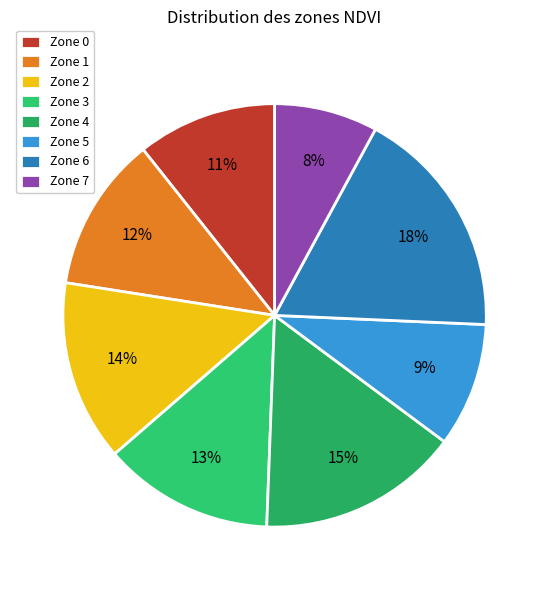

How many slices are in this pie chart?

8